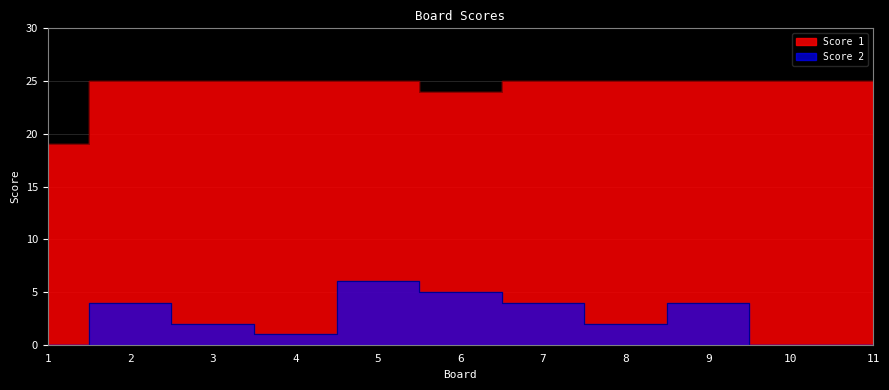

How many lines are shown in the chart?

2